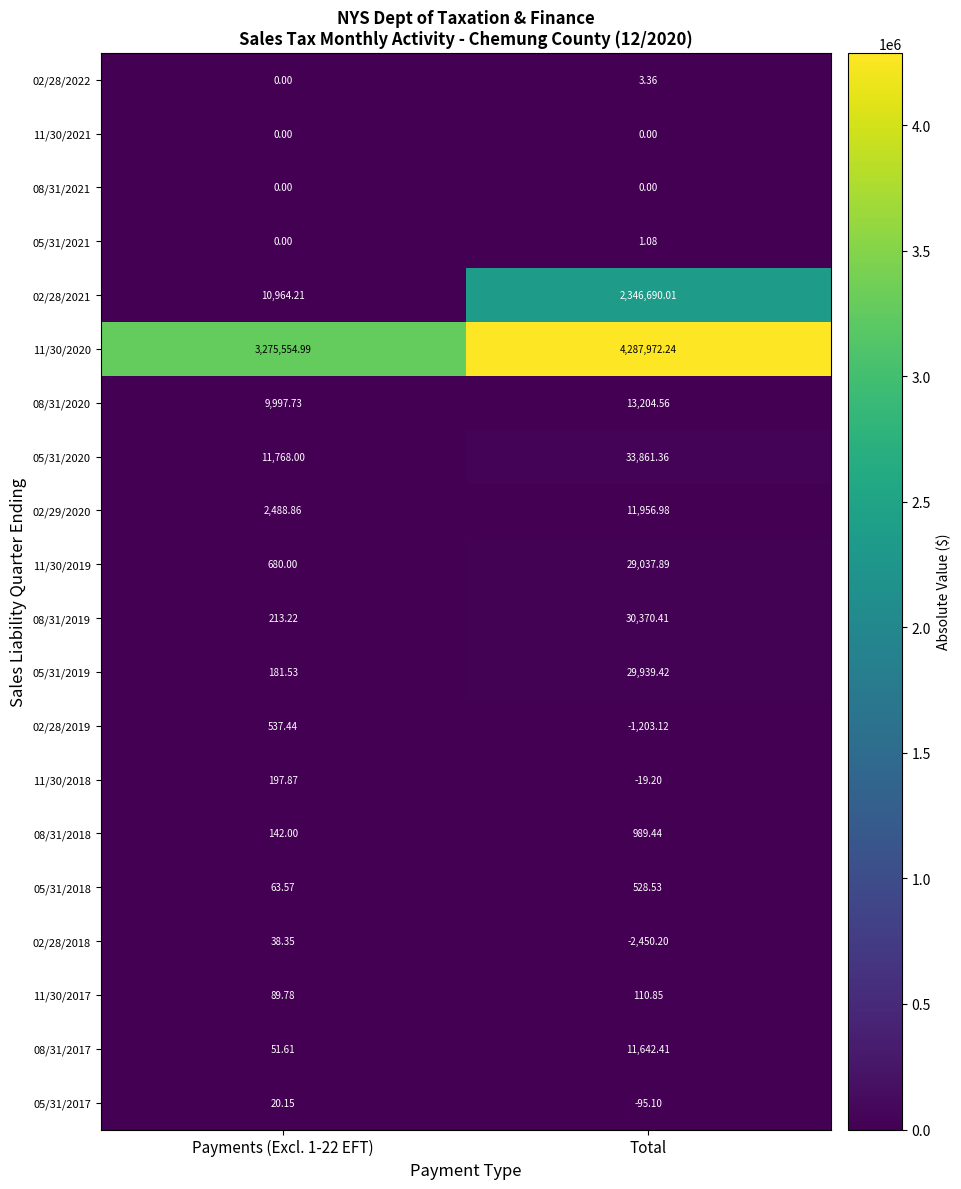

At which category does the chart reach its minimum across all series?

Total